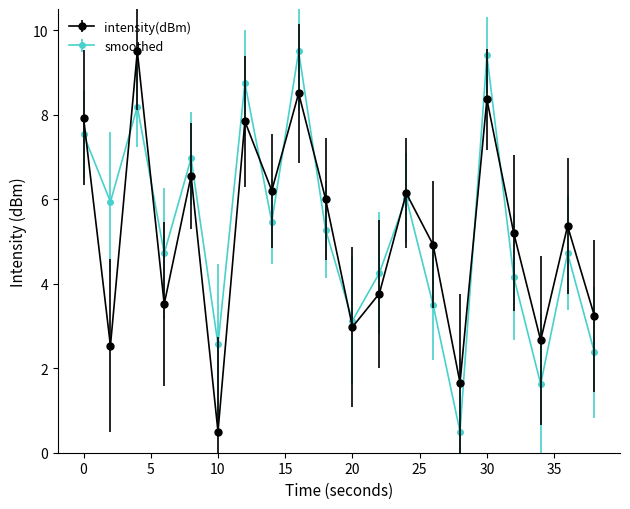

What is the value of the intensity(dBm) point at the 3rd from the left?

9.5